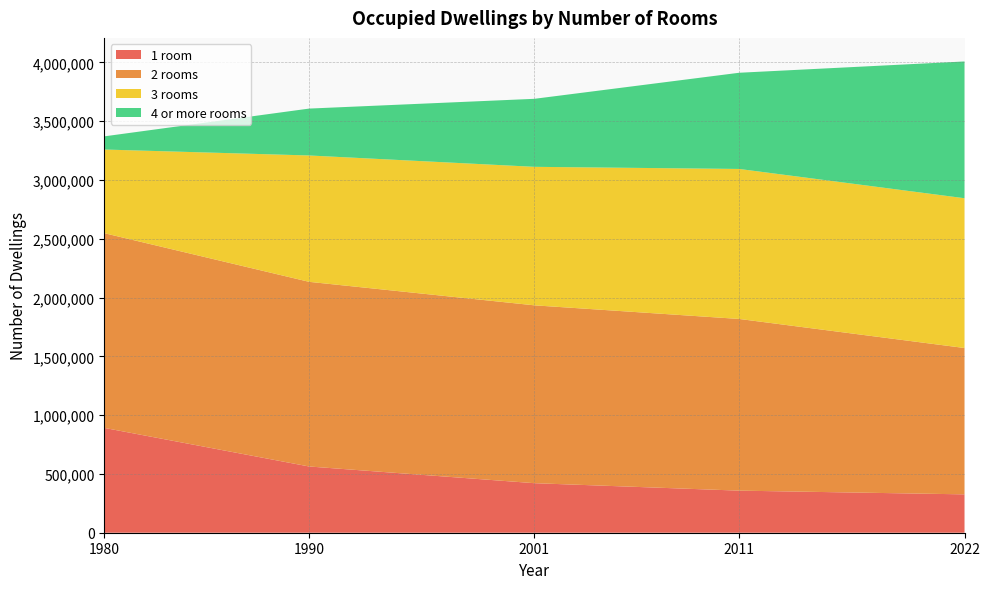

Reading right to left, what are all the values shown in this chart?

1 room: 326307	357936	421332	563421	891672
2 rooms: 1244859	1460393	1512844	1570603	1656237
3 rooms: 1273923	1275782	1178057	1074792	711531
4 or more rooms: 1163452	818318	578540	398872	111977